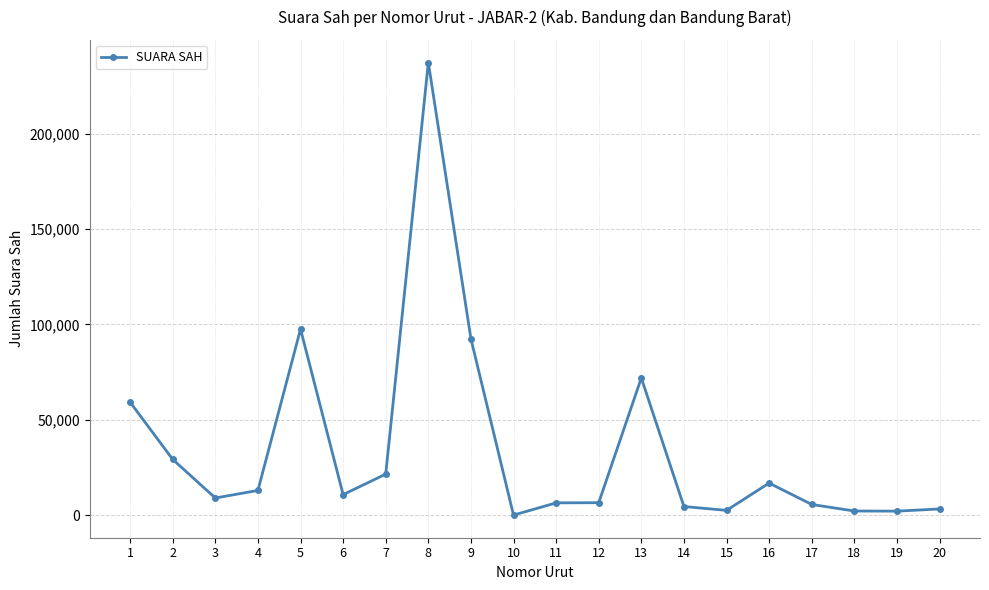

Where does the data first go above 10737?

1